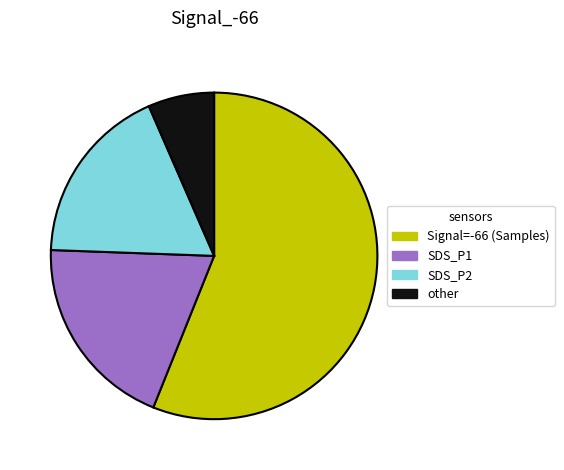

Does any single category account for the majority?

Yes